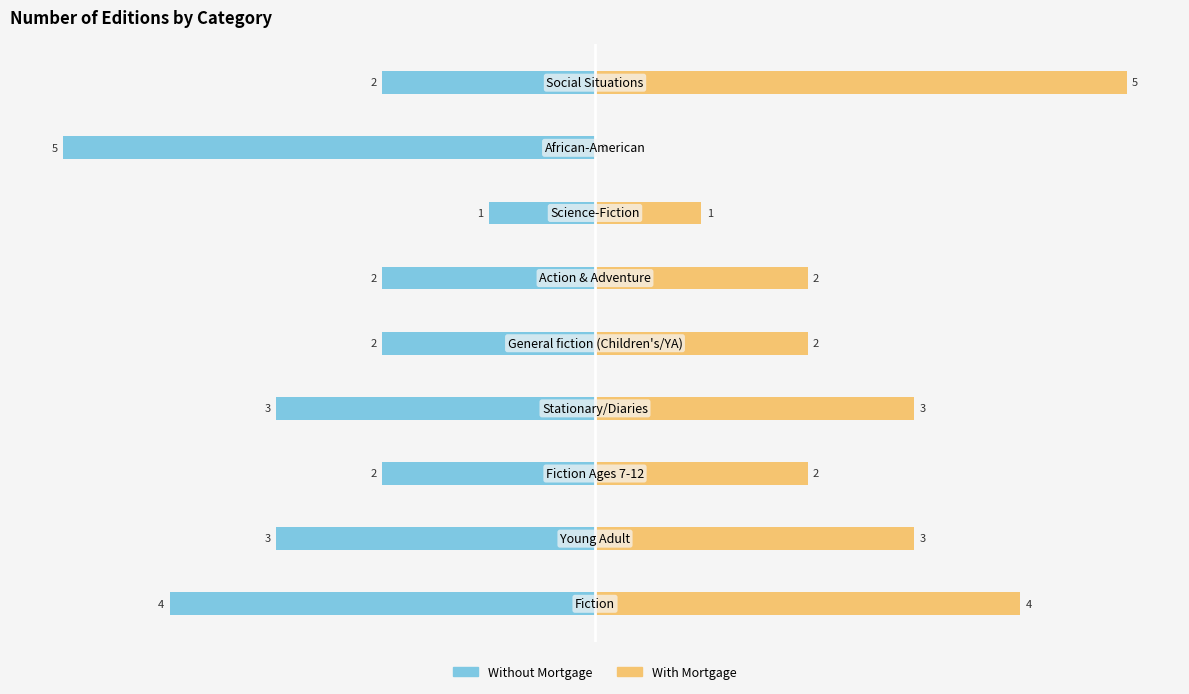

What is the value of the Without Mortgage bar at the 9th from the left?

-2